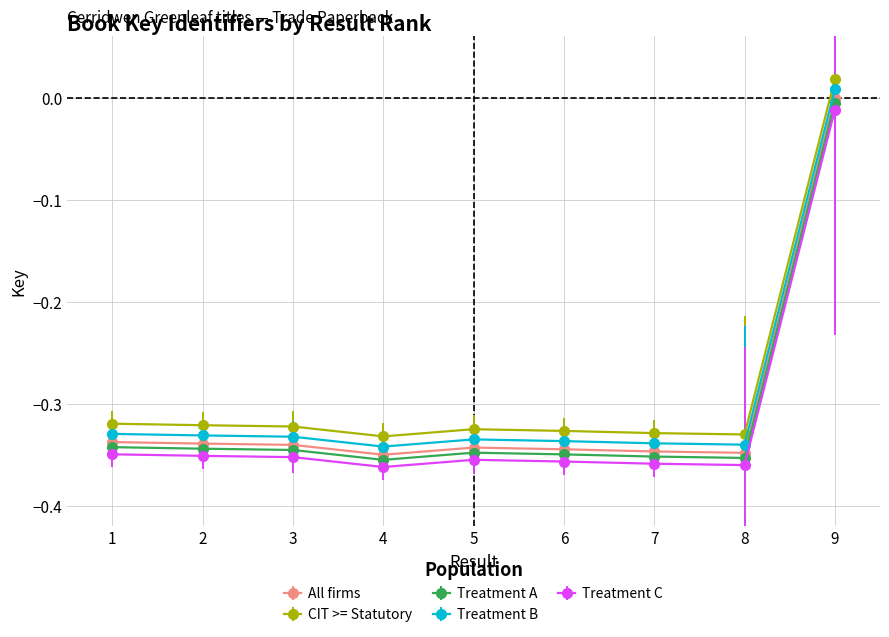

At which category does the chart reach its peak across all series?

9